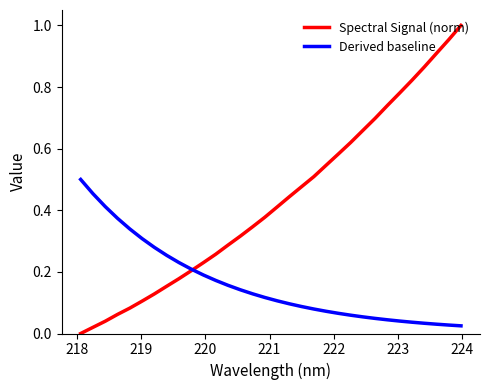

At how many categories does at least one series exceed 0?

32